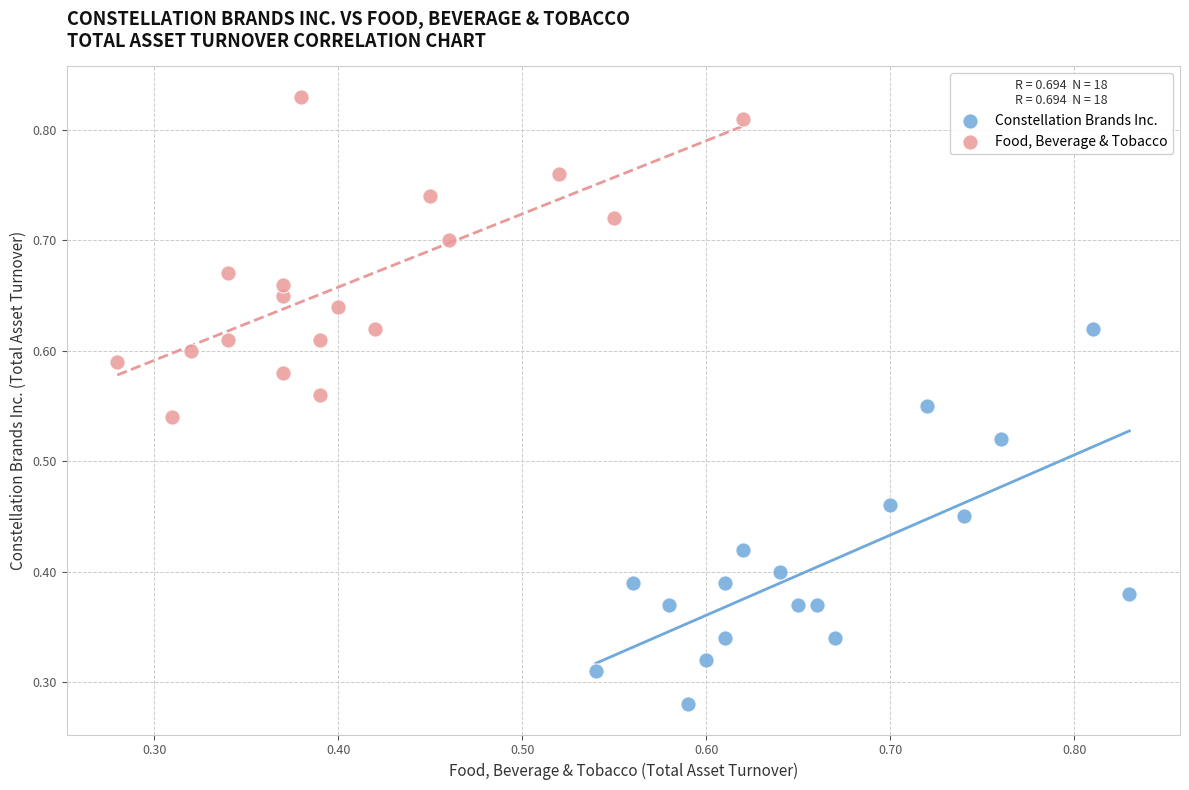

Which series reaches the minimum Y coordinate?

Constellation Brands Inc.